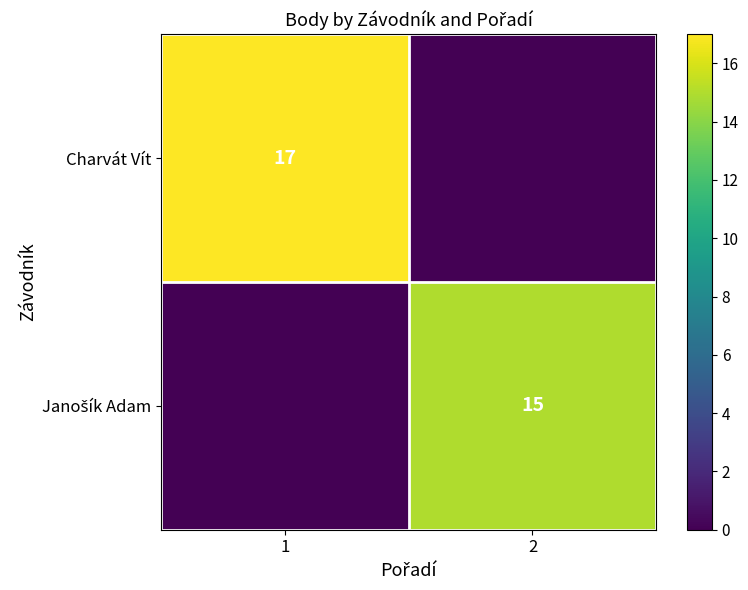

True or false: Charvát Vít has a value of 28 at 1.

False